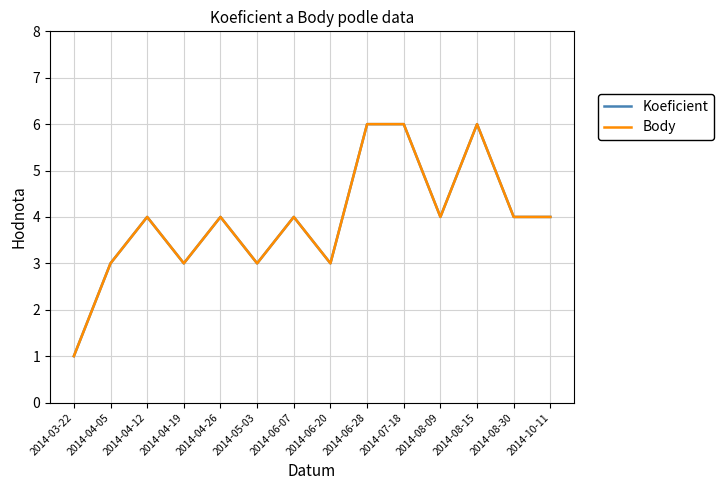

What is the difference between the Koeficient values at 2014-04-12 and 2014-05-03?

1